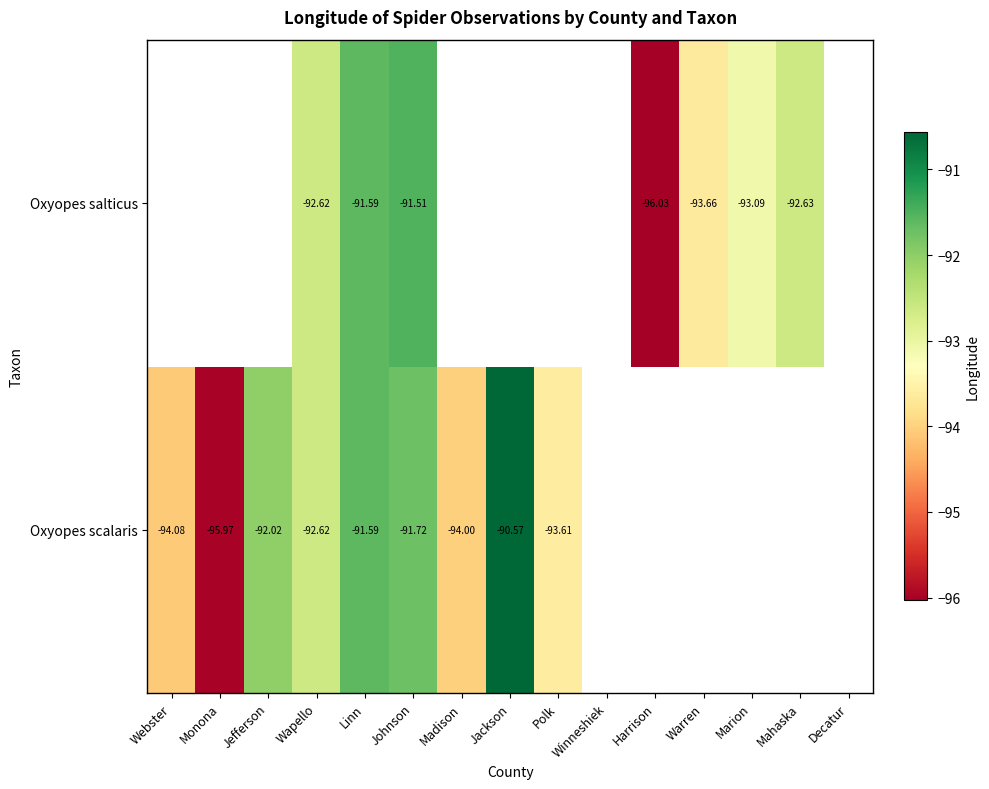

Is the value of Oxyopes scalaris at Johnson greater than the value of Oxyopes salticus at Warren?

Yes